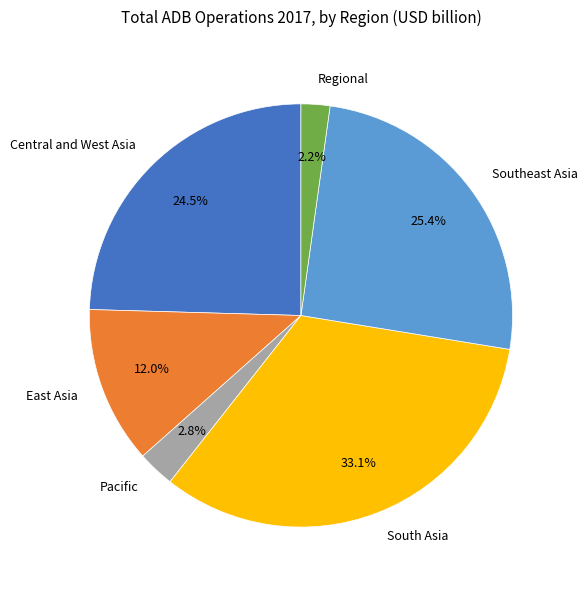

Combined, do Central and West Asia and Regional account for over 50%?

No